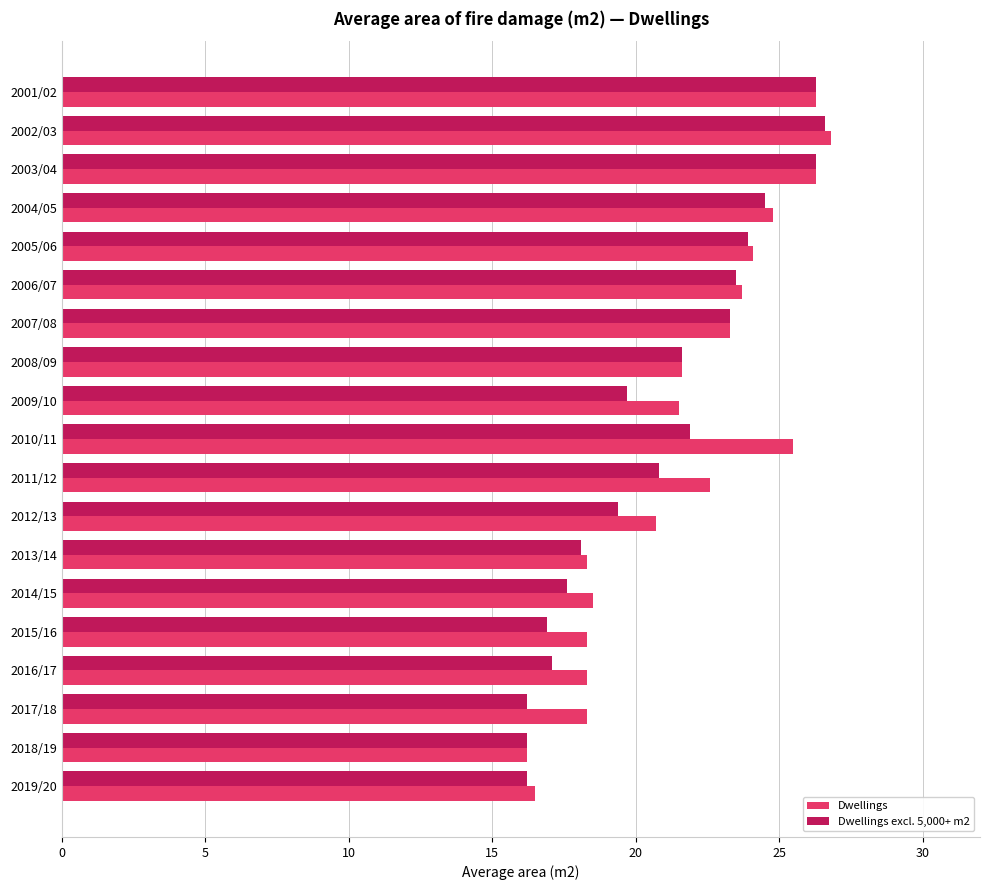

Rank the series at 2015/16 from lowest to highest value.

Dwellings excl. 5,000+ m2, Dwellings